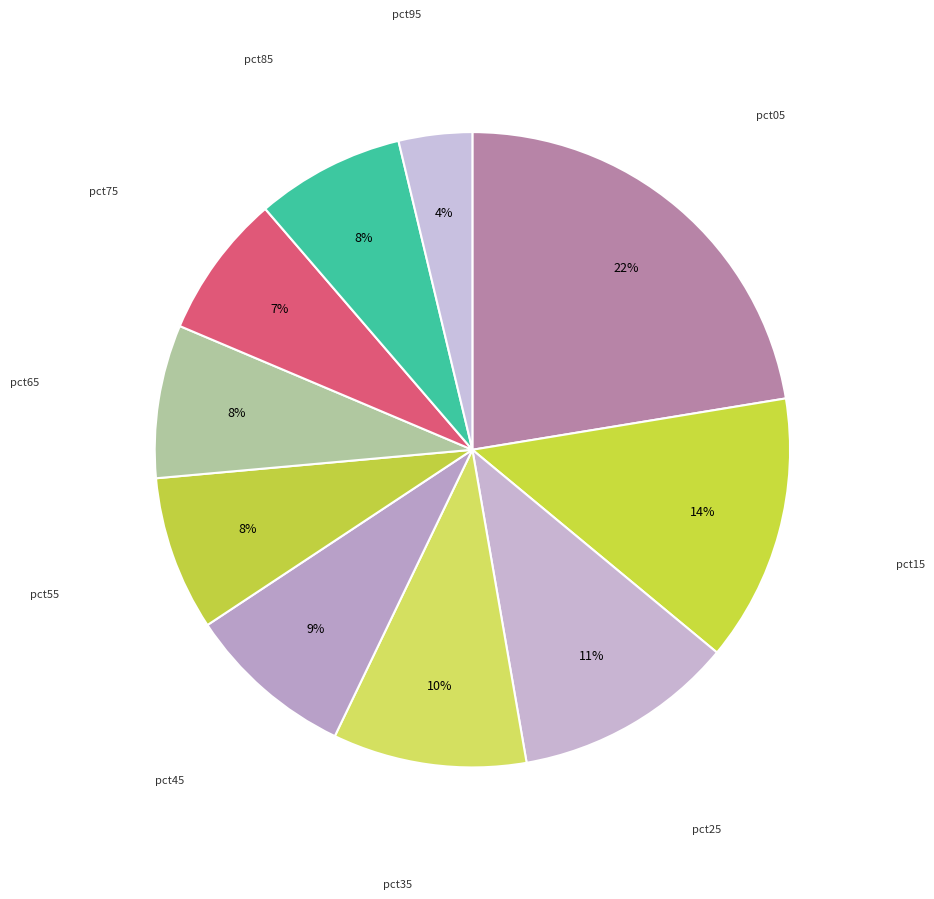

Count the number of slices in the pie.

10